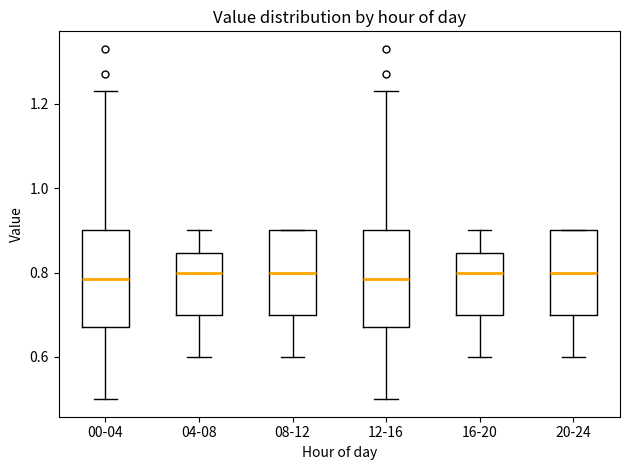

Reading left to right, transcribe this box plot: for each box, give where its median line is, the range the box spans, and where its two whiskers end, as read against the y-axis. The values are not printed on the chart, so give them approximately, as read against the axis.

00-04: median 0.78, box 0.68 to 0.90, whiskers 0.50 to 1.24
04-08: median 0.80, box 0.70 to 0.84, whiskers 0.60 to 0.90
08-12: median 0.80, box 0.70 to 0.90, whiskers 0.60 to 0.90
12-16: median 0.78, box 0.68 to 0.90, whiskers 0.50 to 1.24
16-20: median 0.80, box 0.70 to 0.84, whiskers 0.60 to 0.90
20-24: median 0.80, box 0.70 to 0.90, whiskers 0.60 to 0.90